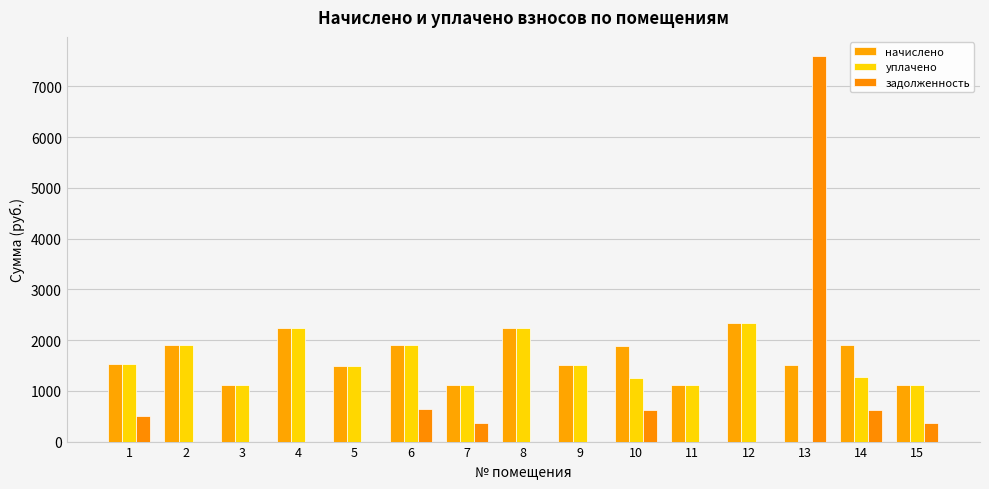

Which series changed the most between 8 and 15?

начислено